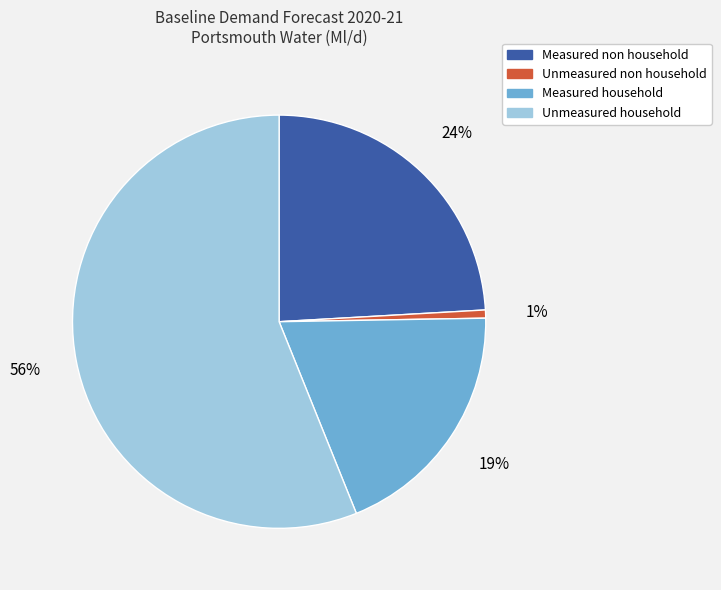

To the nearest percent, what percentage of the pie is Unmeasured non household?

1%